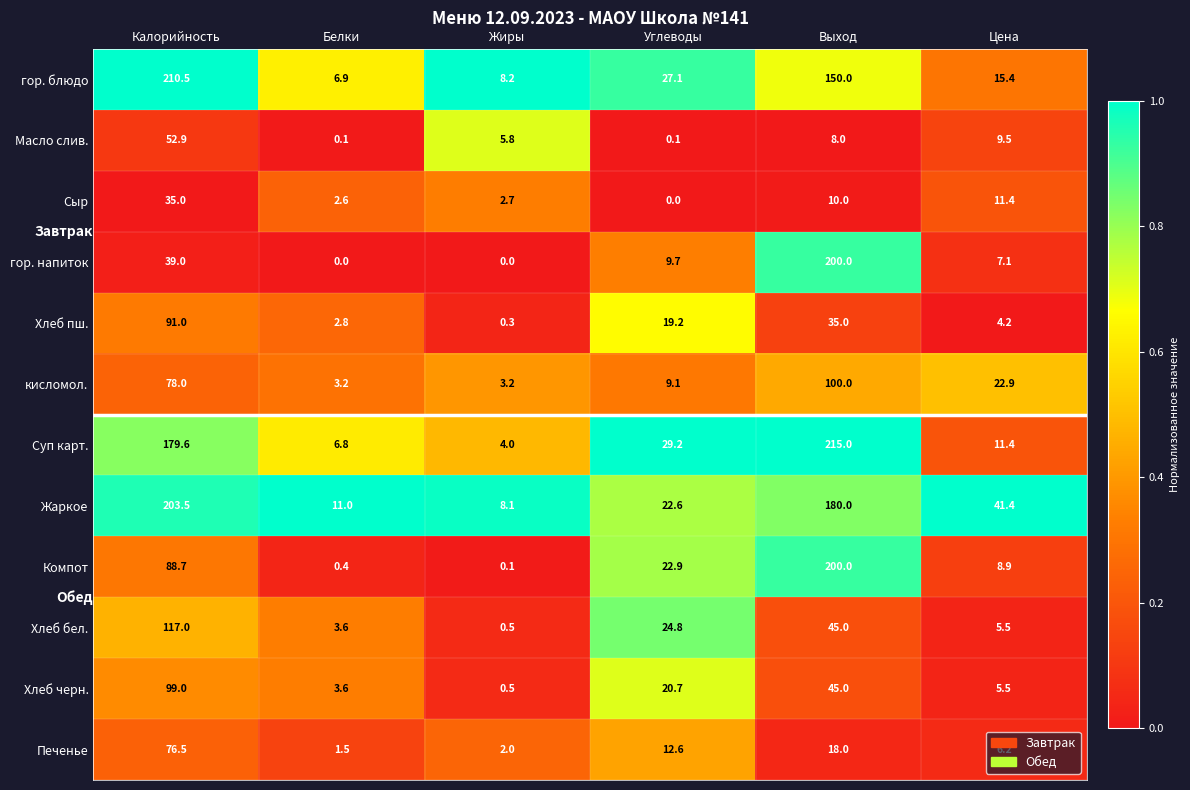

Where is Сыр nearest to the value 17?

Цена